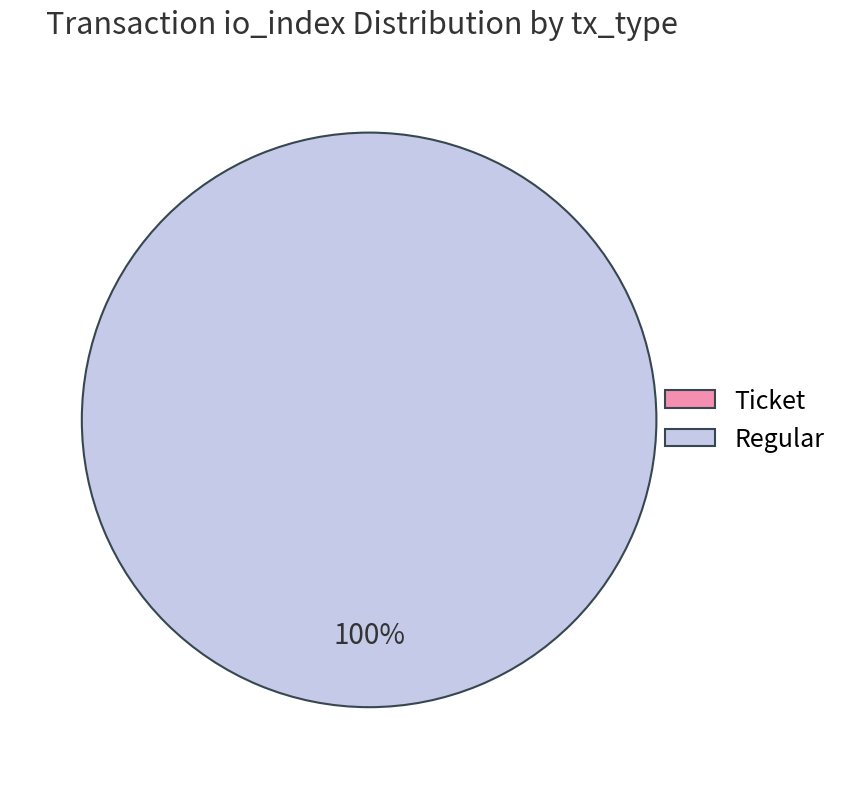

How much of the chart is everything except Ticket?

100.0%